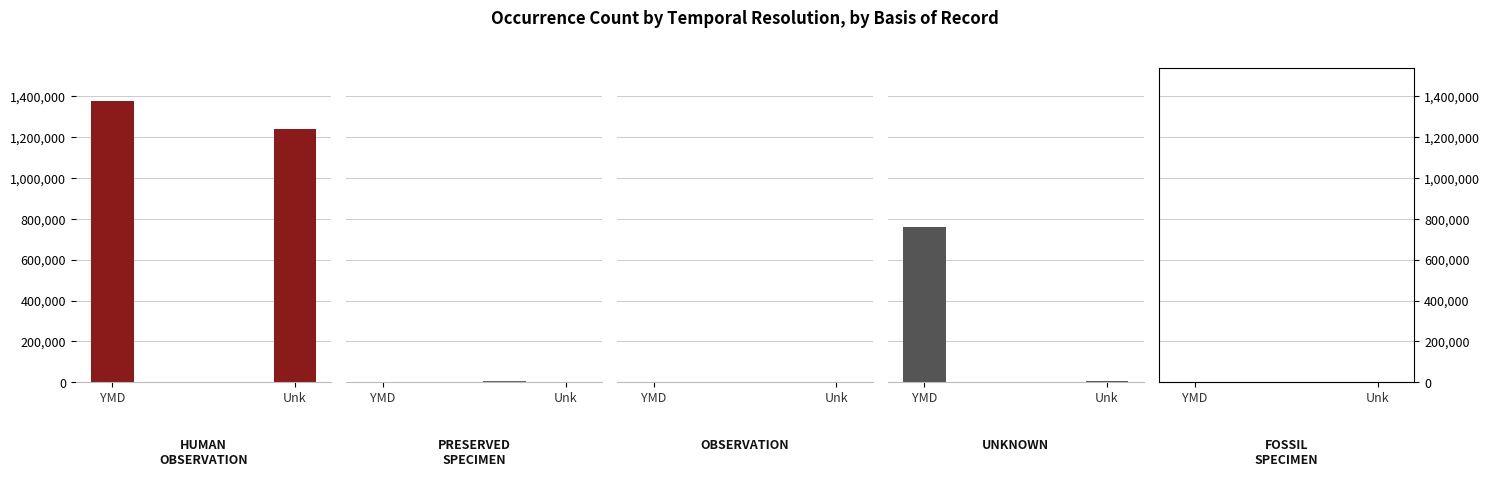

How many groups of bars are there?

4